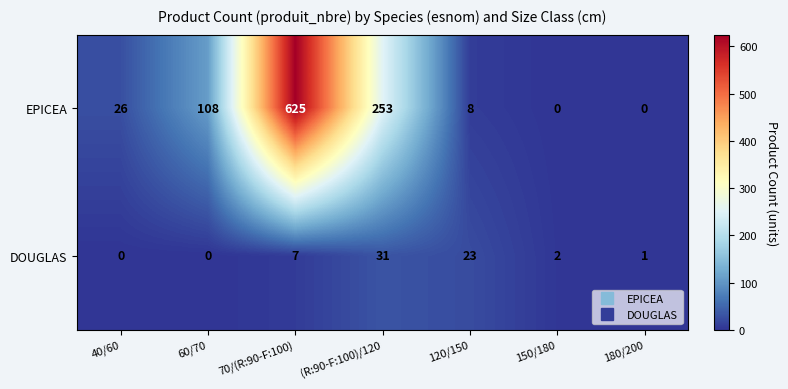

Reading right to left, list all the values displayed in this chart.

EPICEA: 0	0	8	253	625	108	26
DOUGLAS: 1	2	23	31	7	0	0